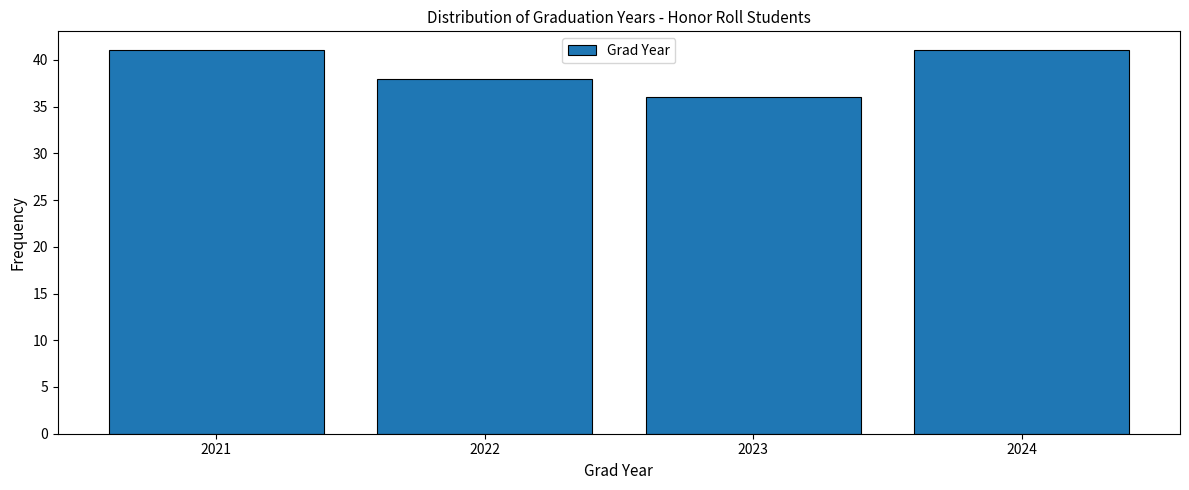

Reading left to right, extract all data points from this chart.

41	38	36	41